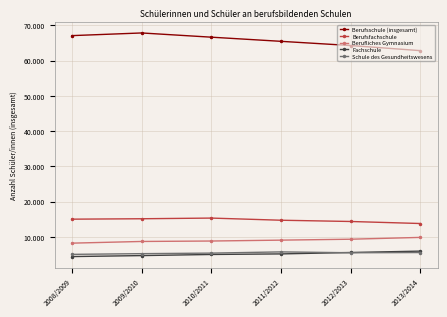

What are all the series names shown in the legend?

Berufsschule (insgesamt), Berufsfachschule, Berufliches Gymnasium, Fachschule, Schule des Gesundheitswesens